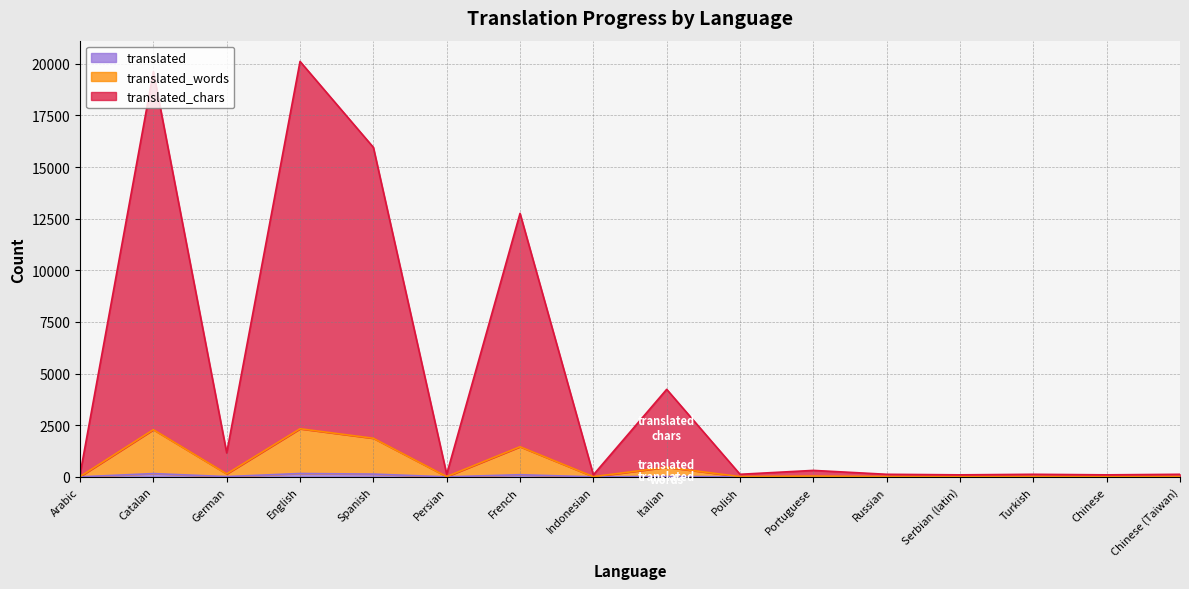

Which series has the largest total across all categories?

translated_chars